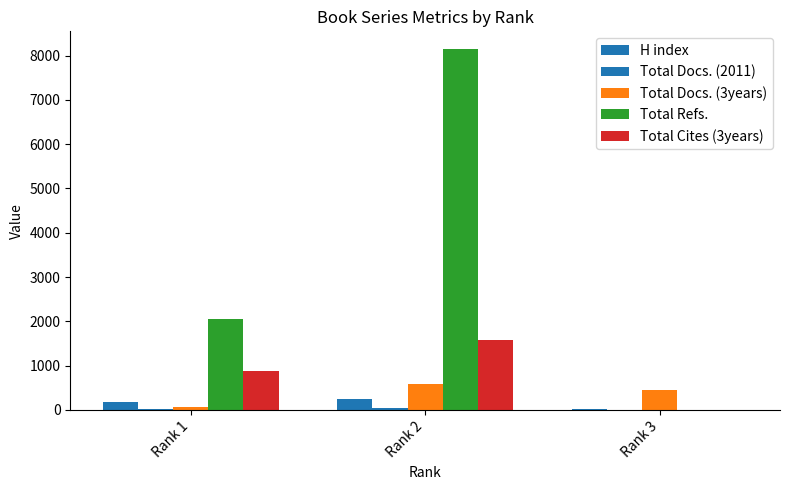

Where is Total Cites (3years) nearest to the value 793?

Rank 1